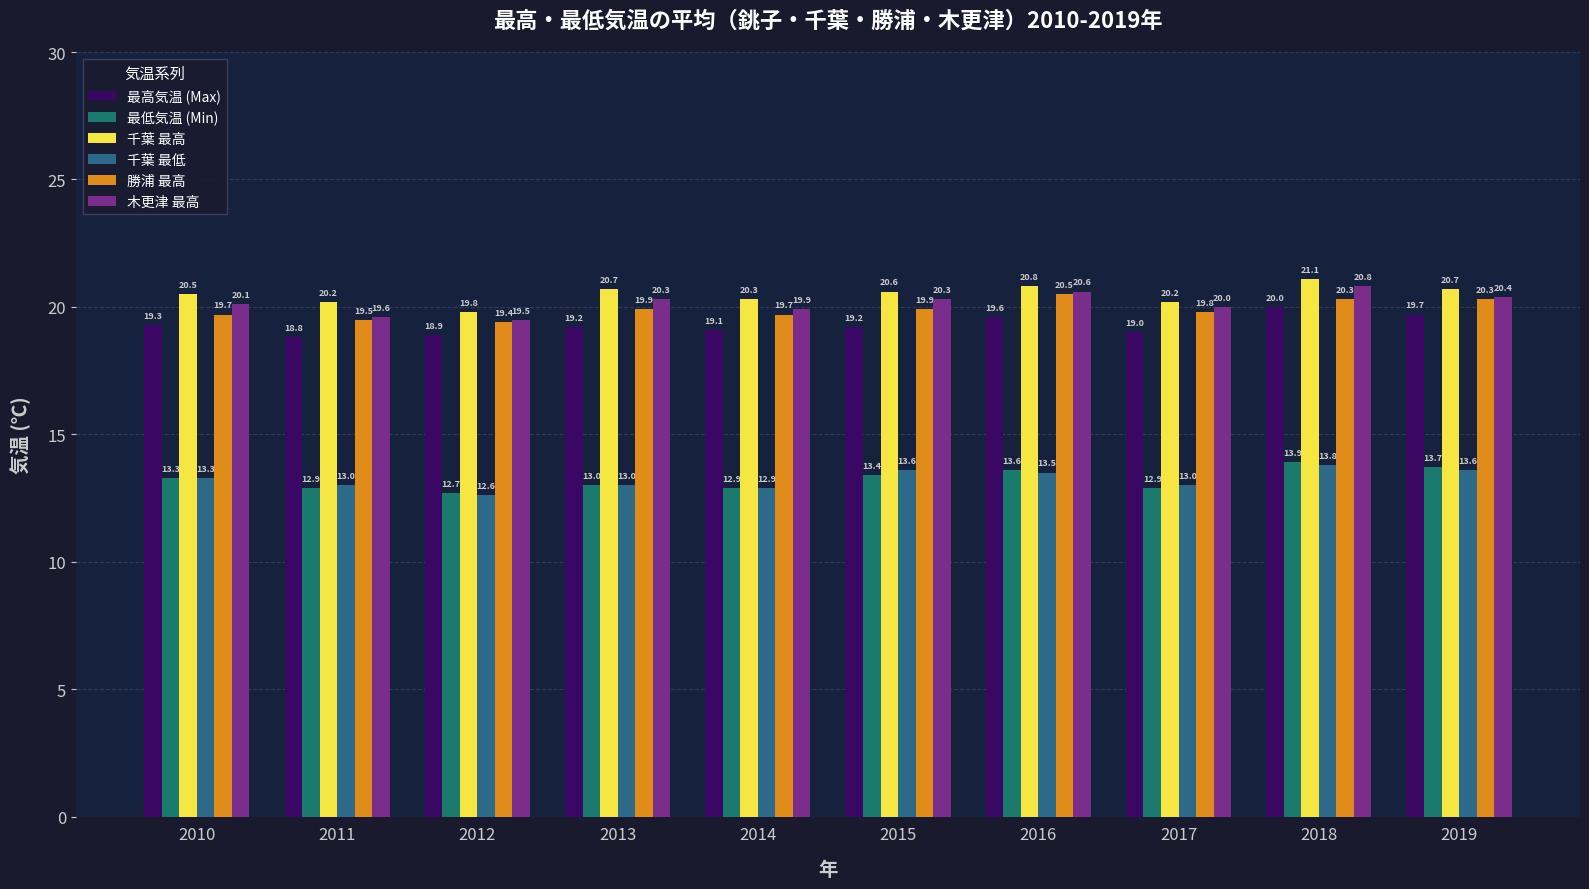

Is it true that 千葉 最高 equals 11.6 at 2018?

False